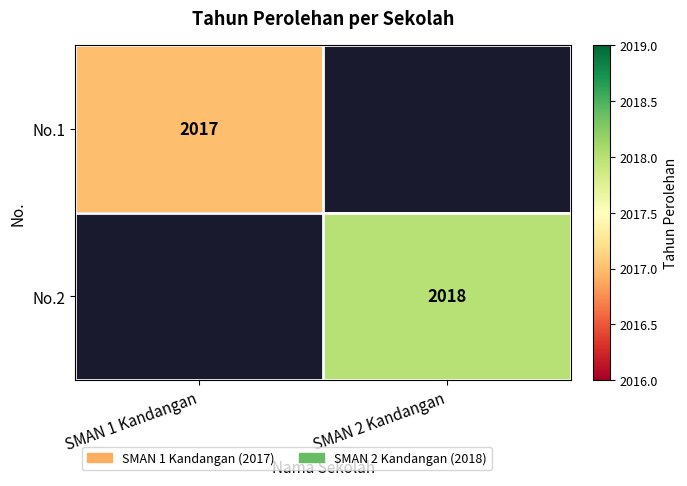

Is the value of No.2 at SMAN 2 Kandangan greater than the value of No.1 at SMAN 1 Kandangan?

Yes